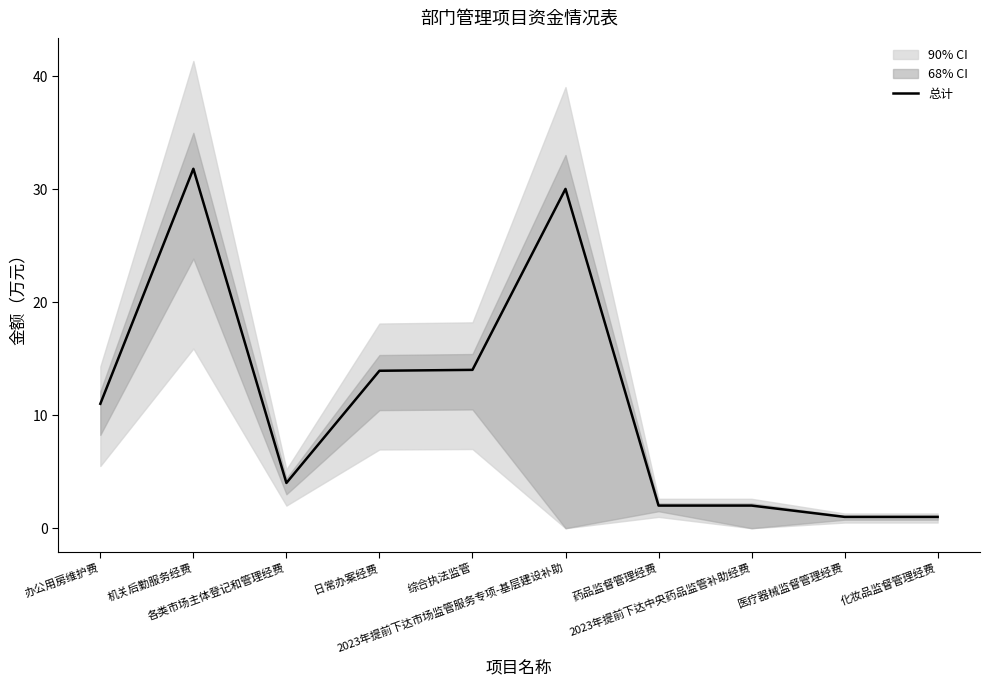

What is the label of the 1st point from the right?

化妆品监督管理经费